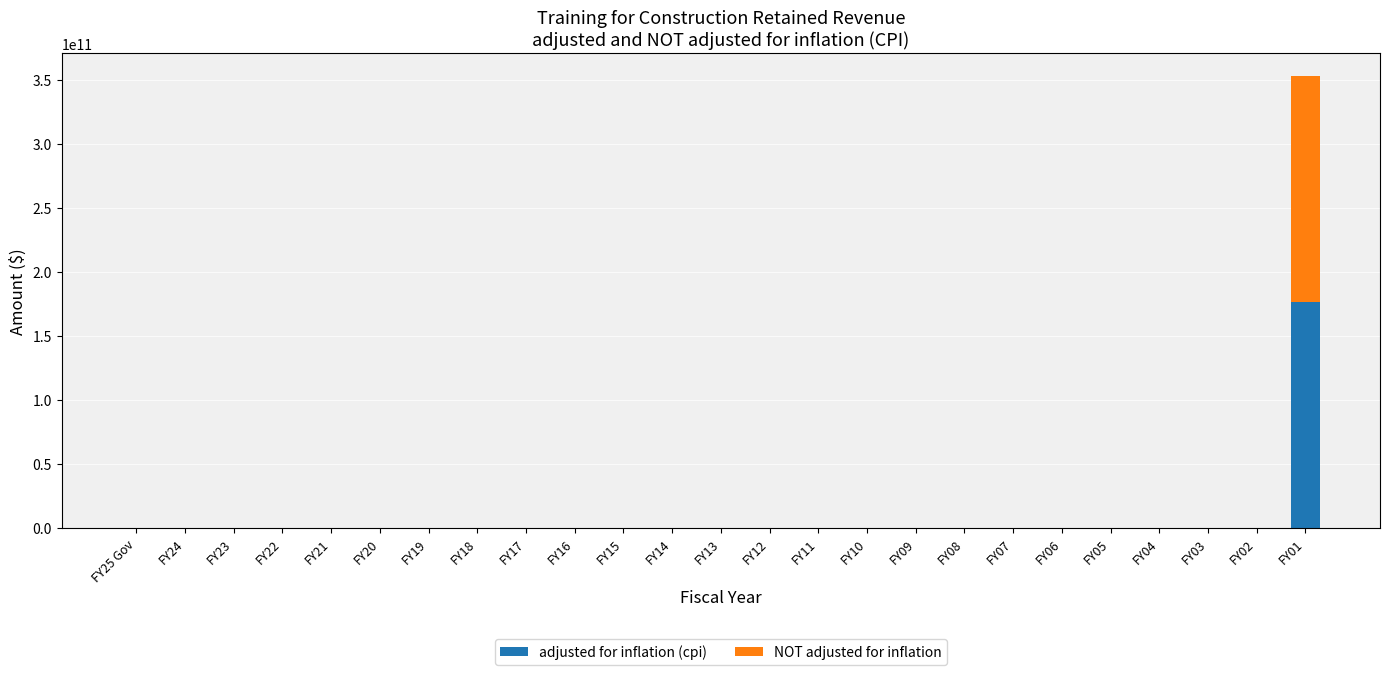

At which category is the sum across all series the highest?

FY01